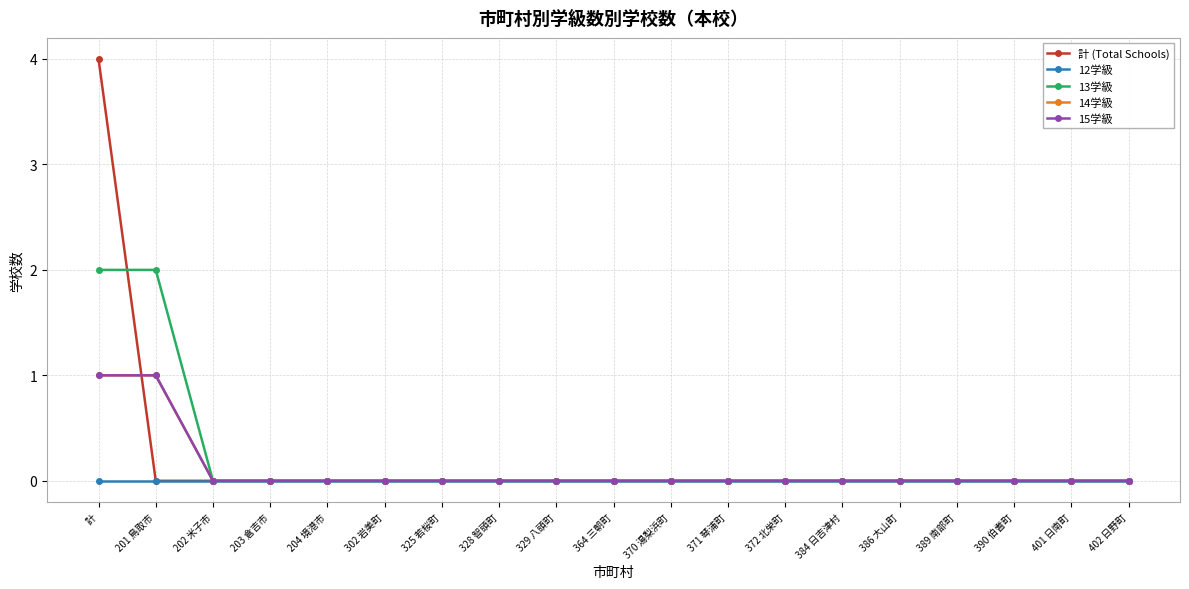

Does the chart have visible grid lines?

Yes